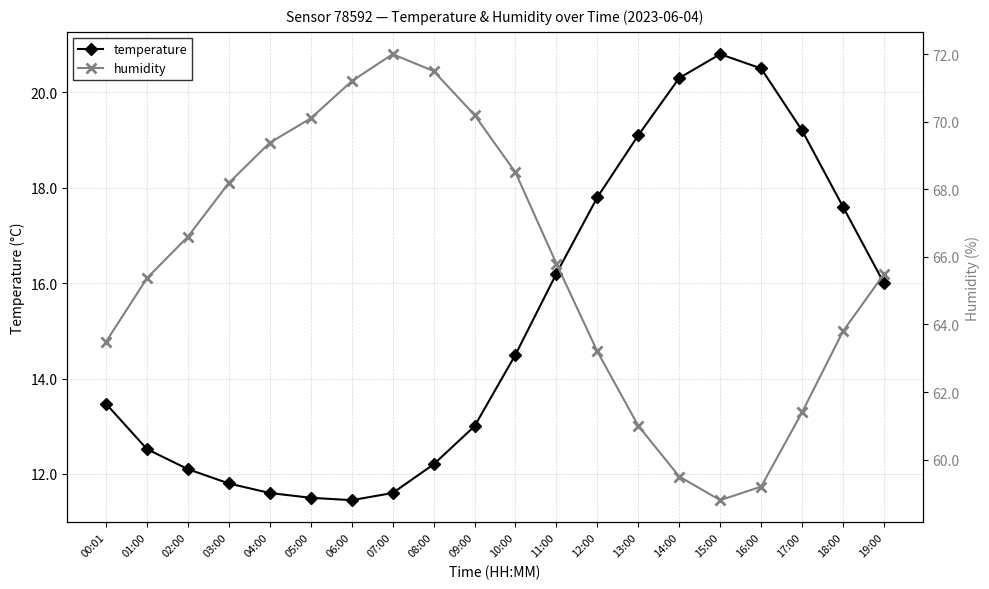

What is the difference between the second highest and second lowest values in the humidity series?

12.3